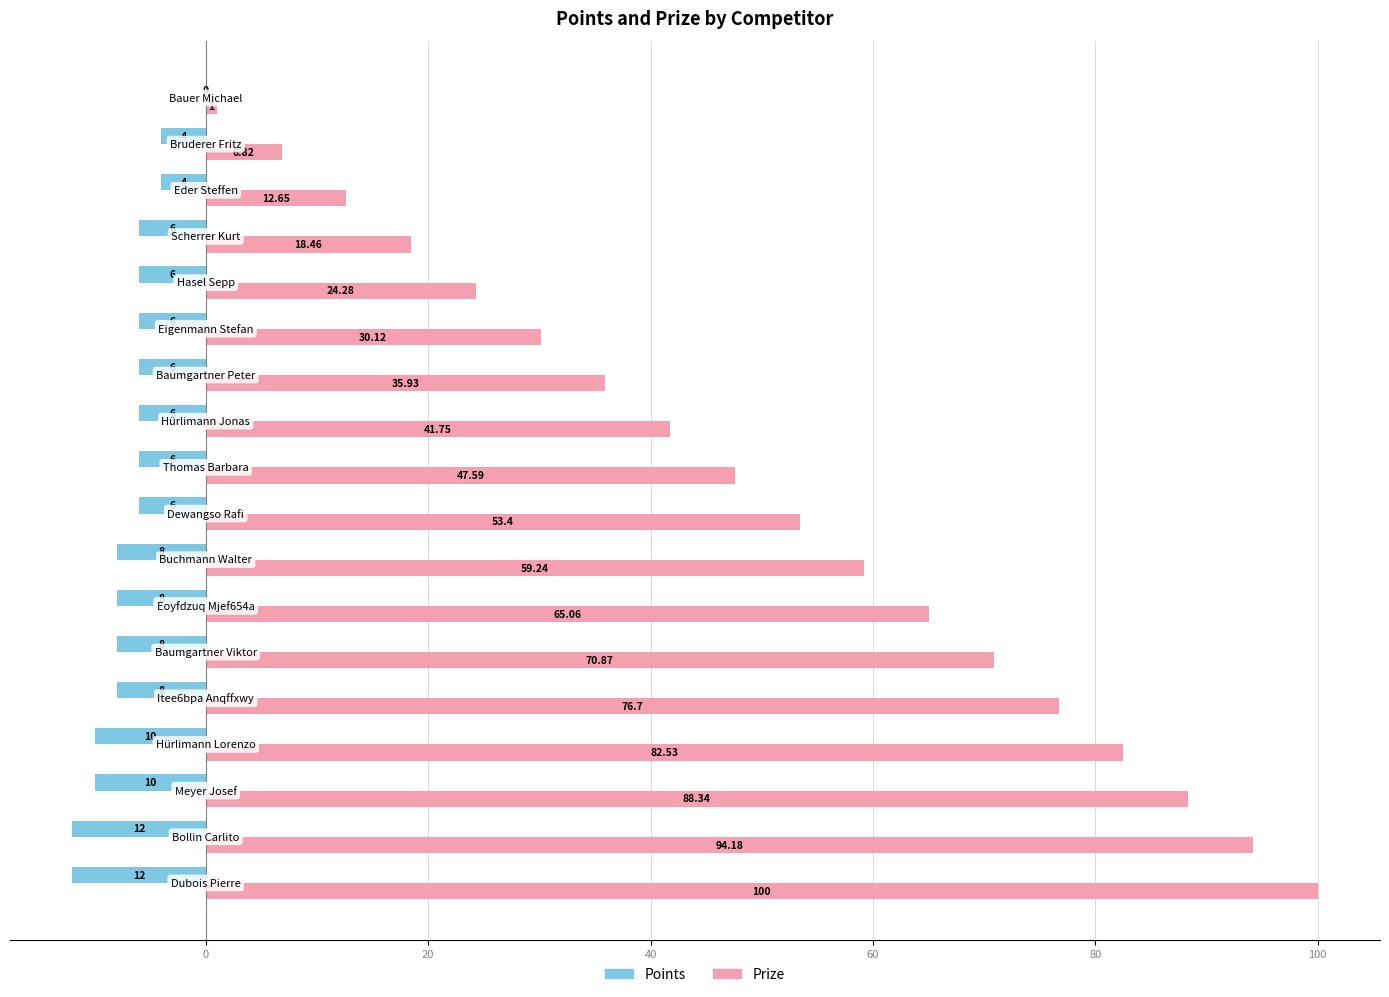

What is the sum of all Points values?

-126.0